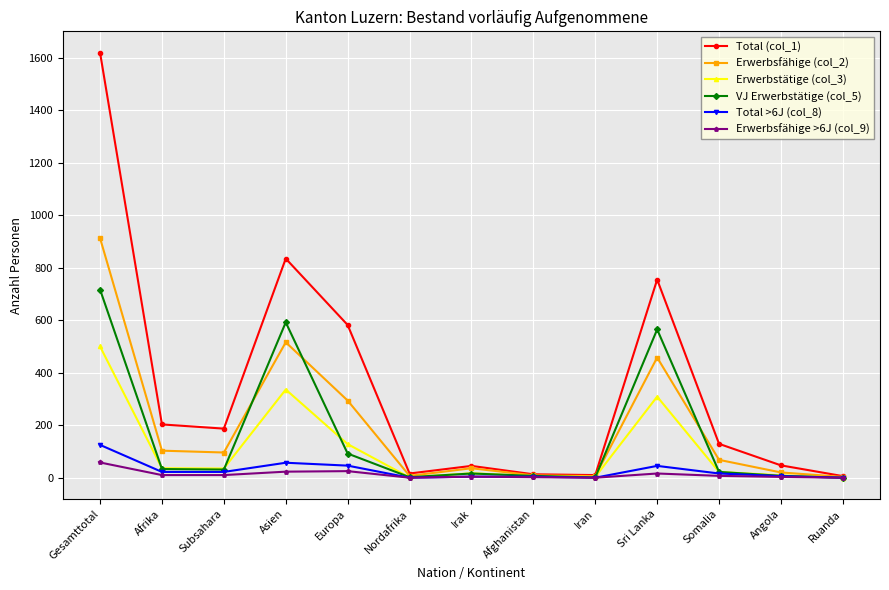

At which category does Total (col_1) reach its first local peak?

Asien